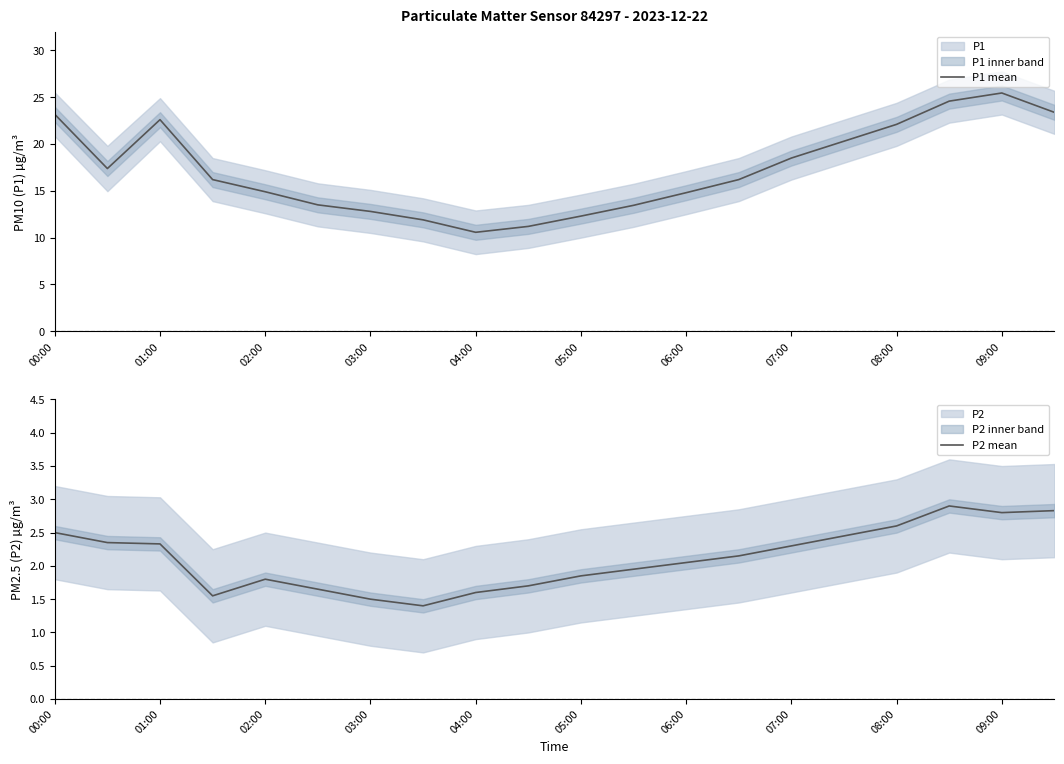

What is the minimum value for P1 mean?

10.6